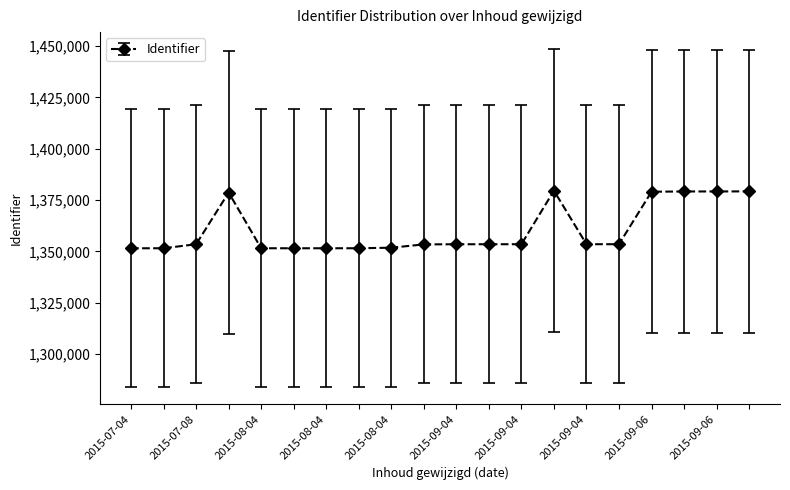

How many series are shown in this chart?

1